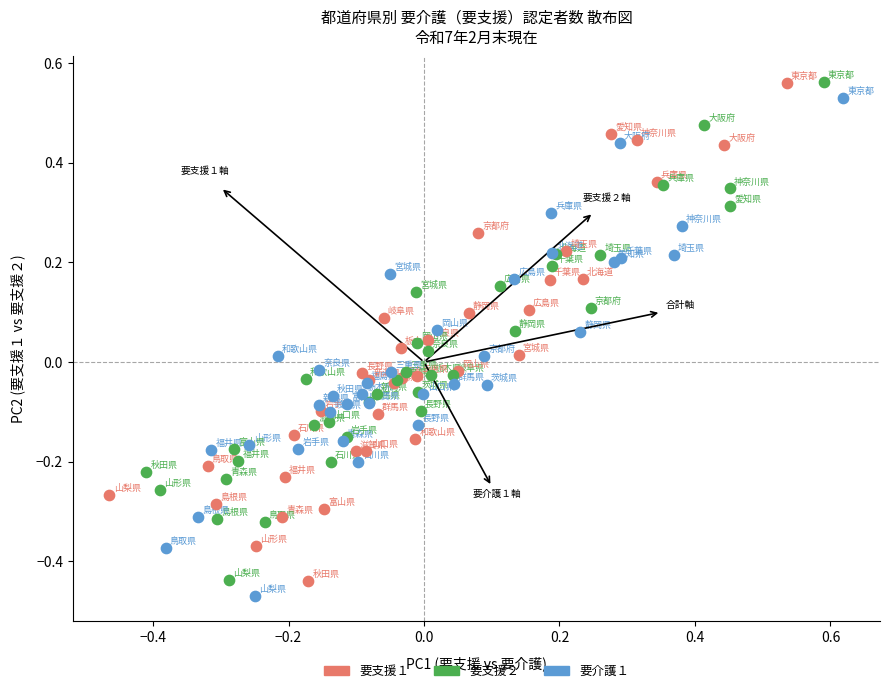

What are all the series names shown in the legend?

要支援１, 要支援２, 要介護１